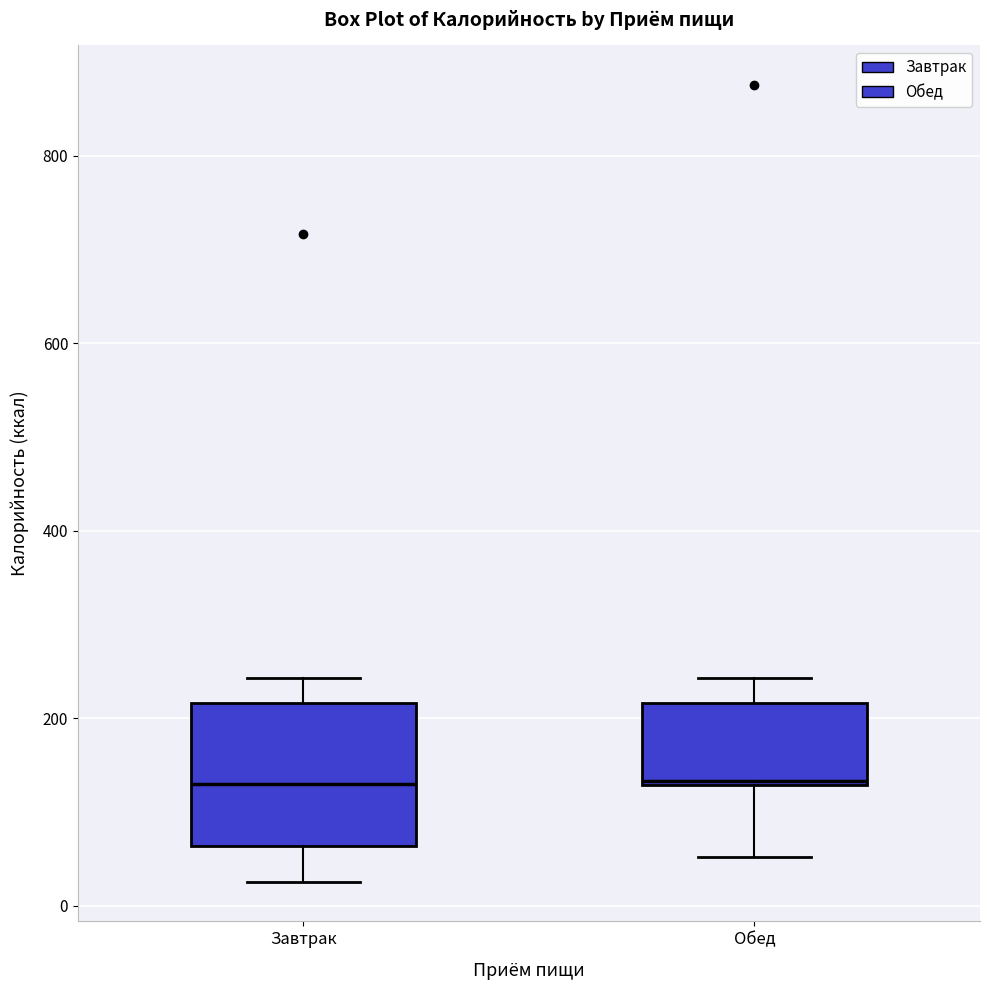

Reading left to right, read every box against the y-axis: the position of its median line, the range the box covers, and the ends of its whiskers. The values are not printed on the chart, so give them approximately, as read against the axis.

Завтрак: median 140, box 60 to 220, whiskers 20 to 240
Обед: median 140, box 120 to 220, whiskers 60 to 240